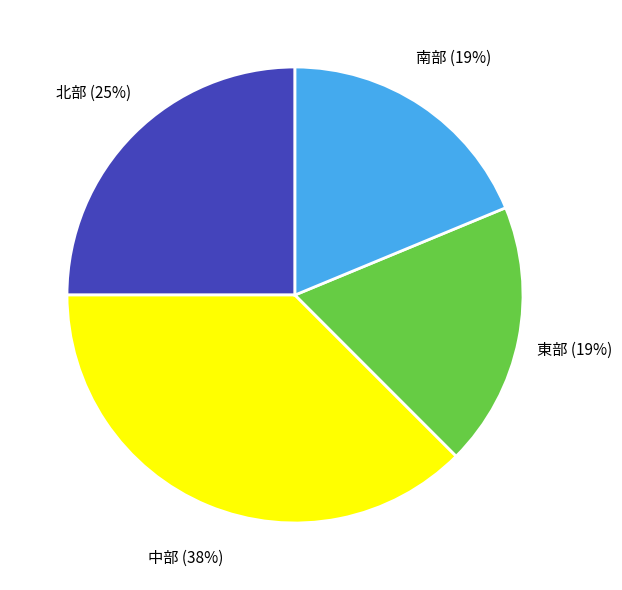

What is the ratio of the value at 南部 to the value at 中部?

0.5